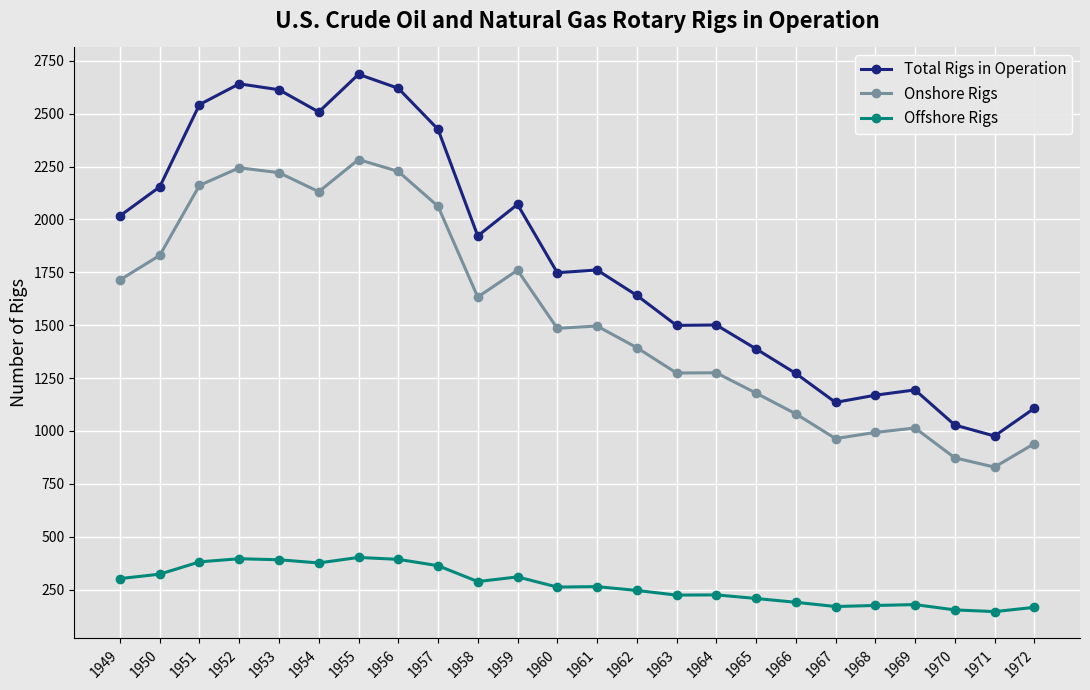

What is the minimum value for Total Rigs in Operation?

976